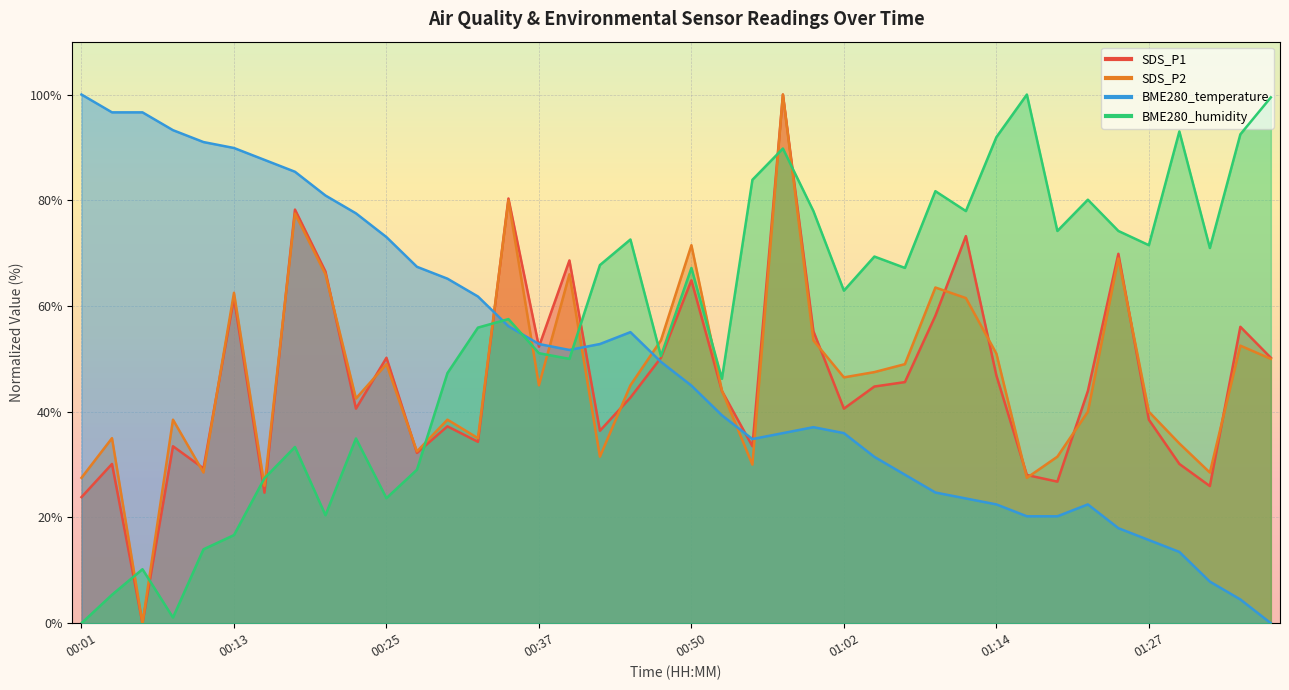

Read the SDS_P2 value at 00:40.

66.0